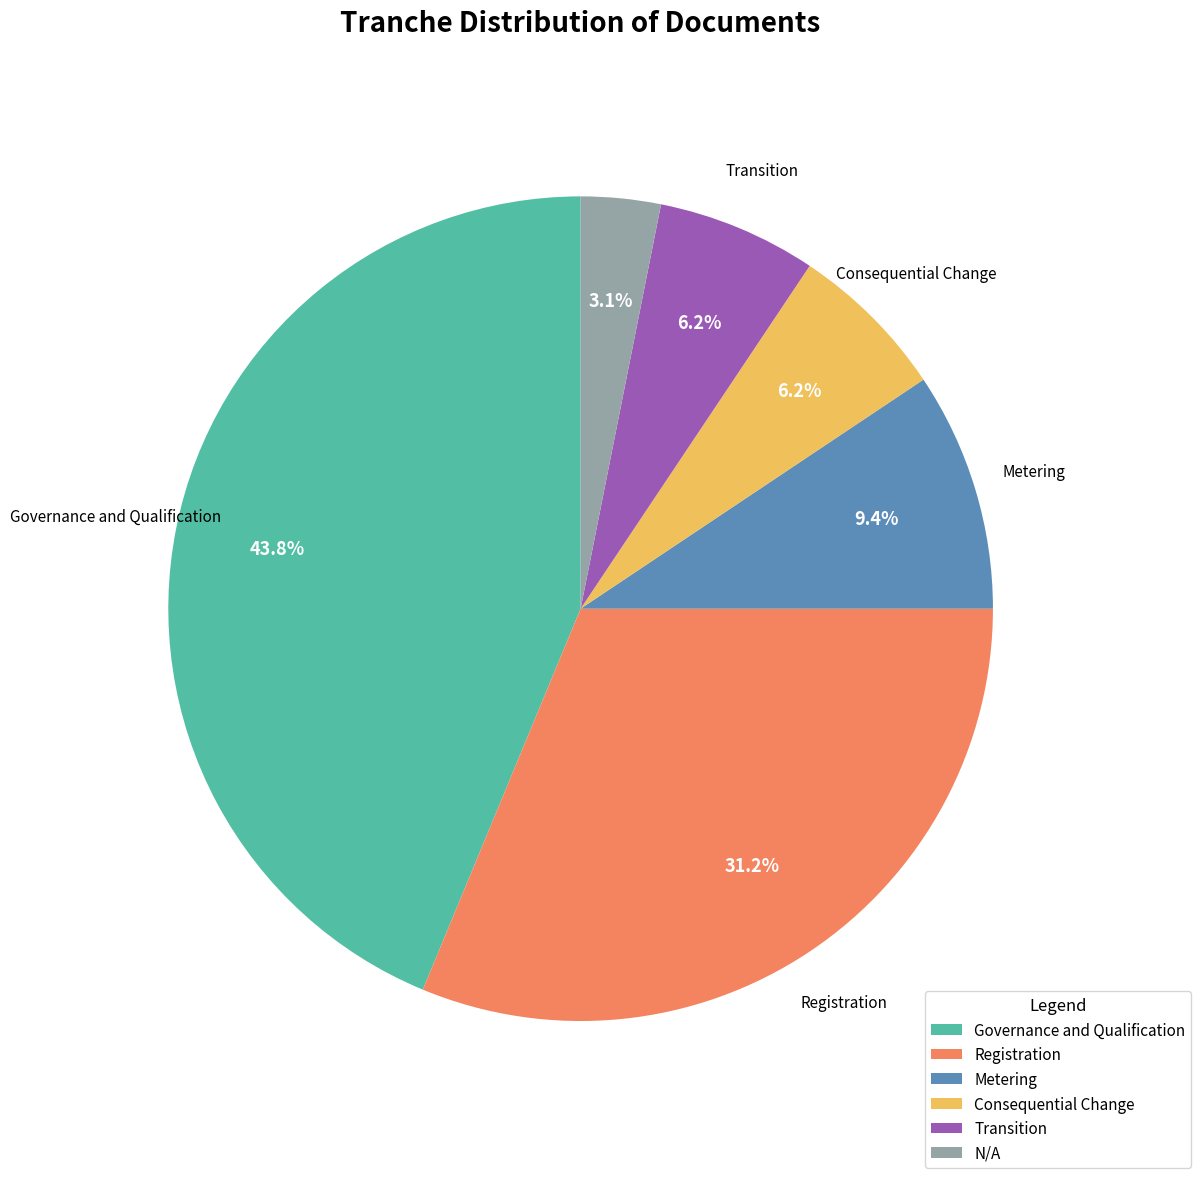

Combined, what portion of the pie is N/A and Governance and Qualification?

46.9%